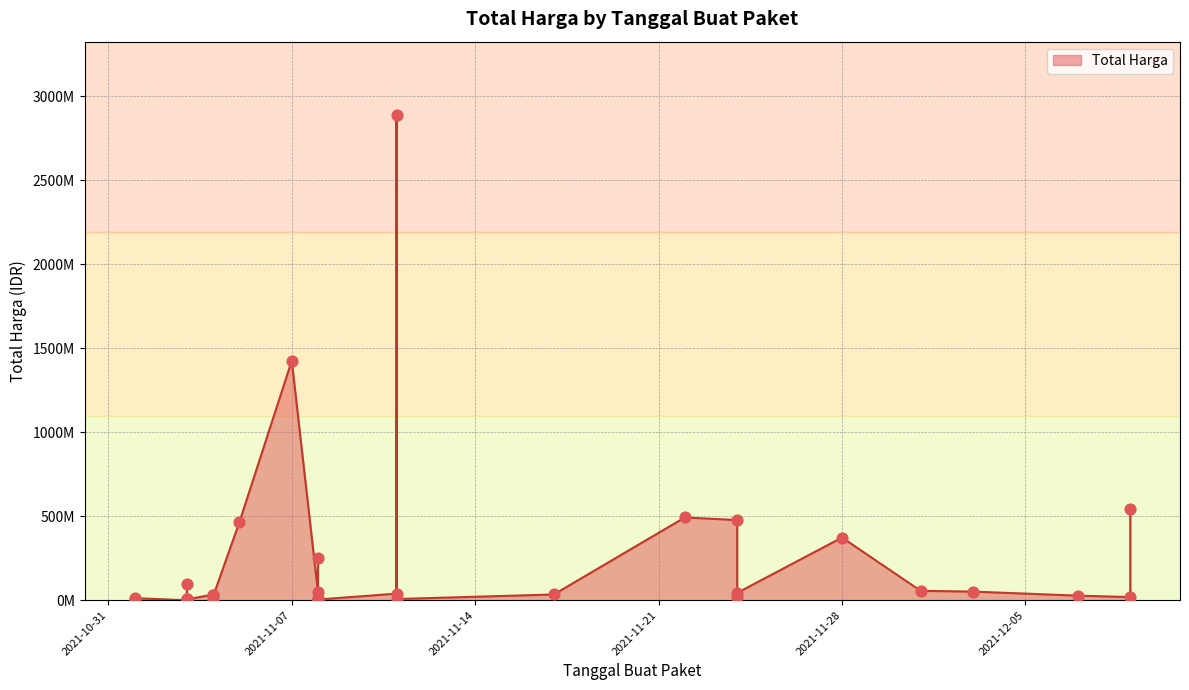

Which has a higher value, 2021-11-11 or 2021-11-07?

2021-11-11